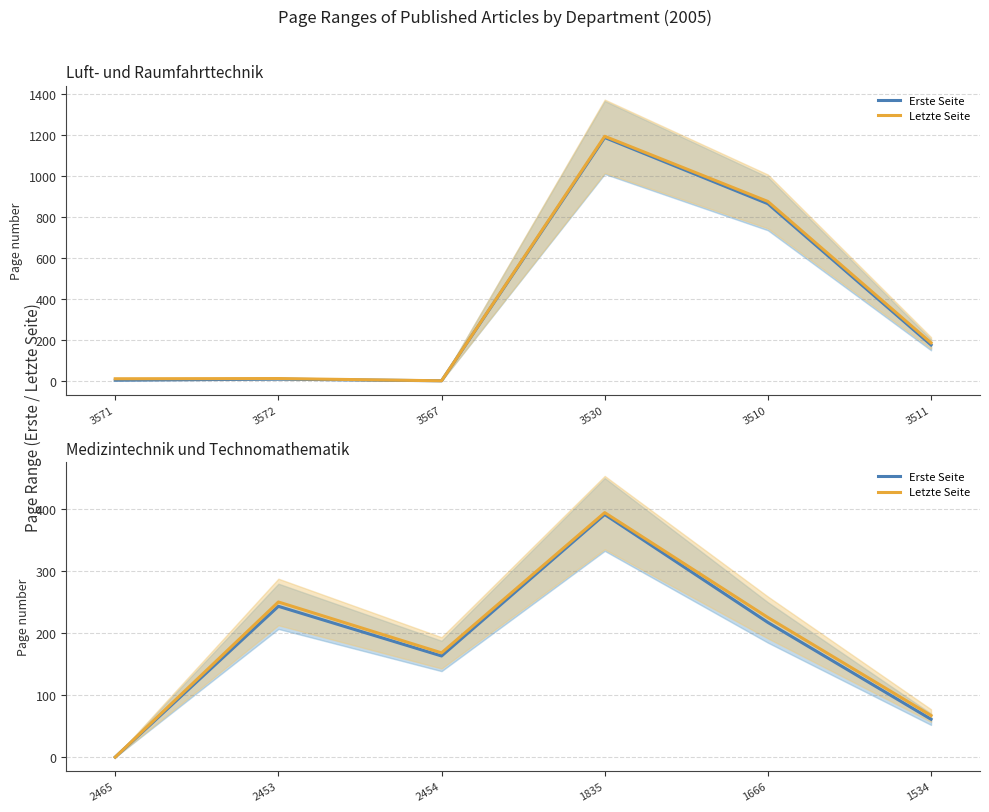

Which has a higher value, 1666 or 1534?

1666